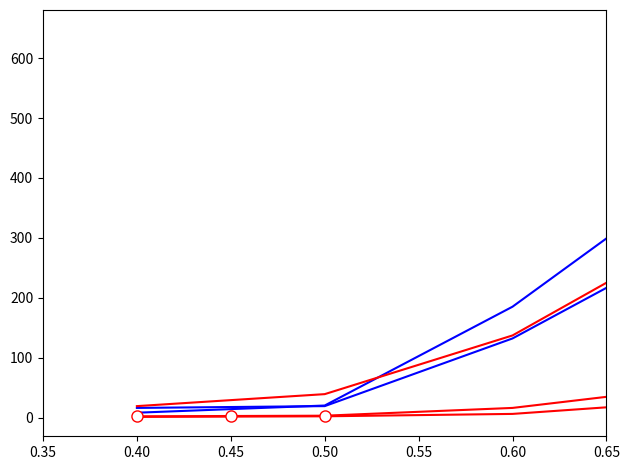

The value of col_13 at 0.50 is 4. True or false?

False